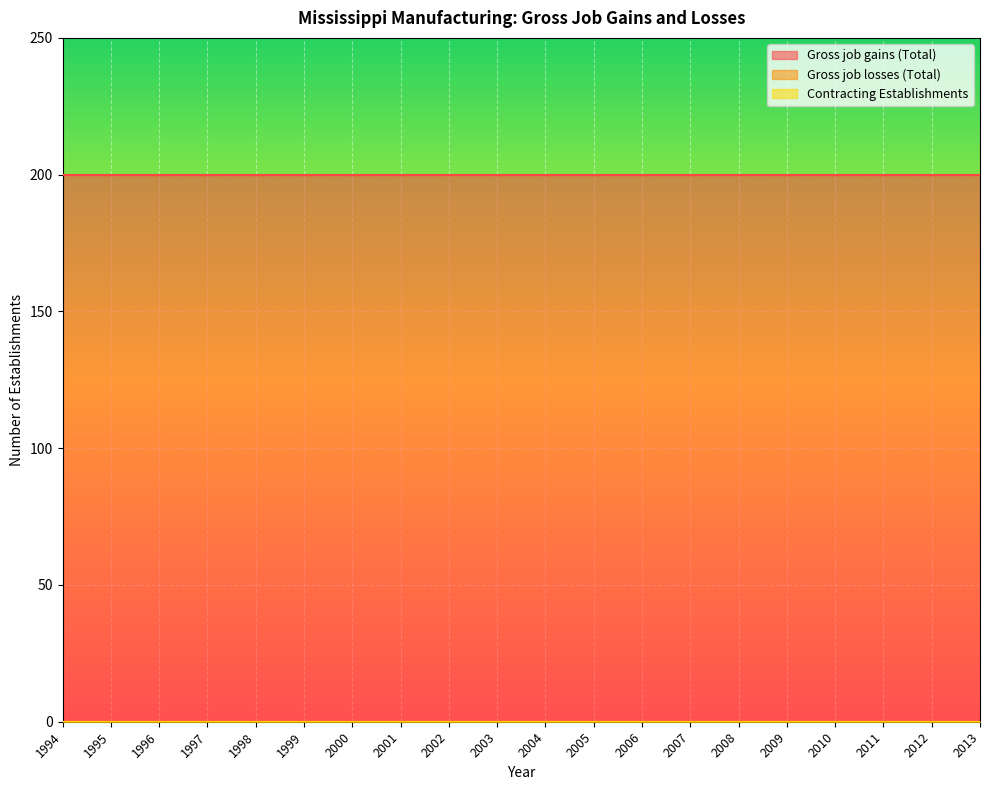

What is the sum of all Gross job gains (Total) values?

4000